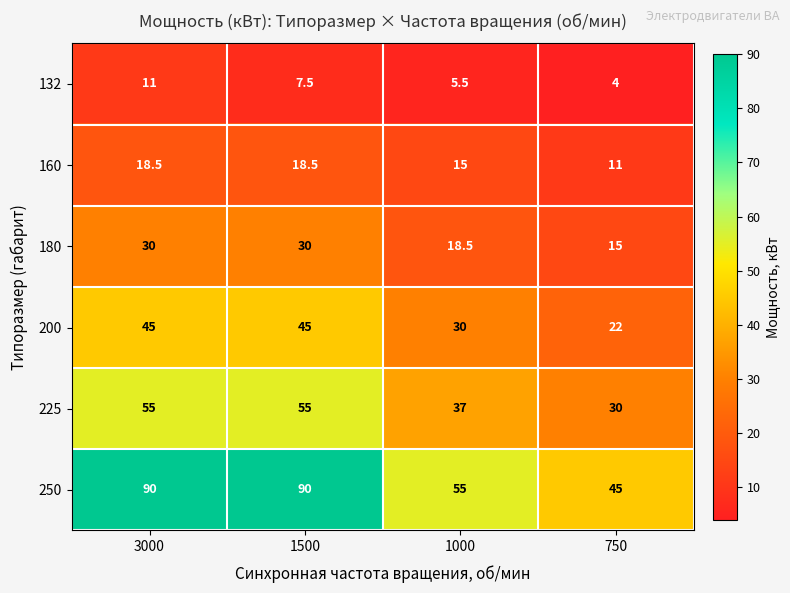

At which category is the sum across all series the highest?

3000